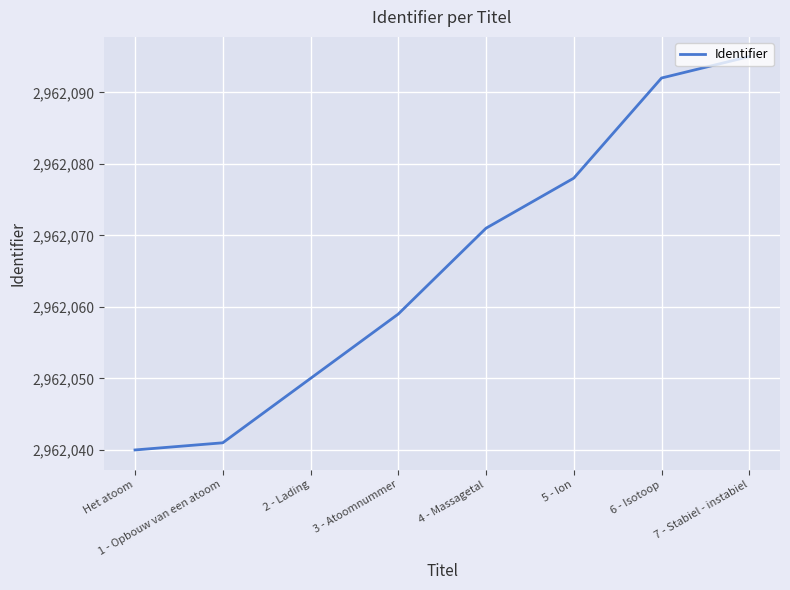

What position from the right is 4 - Massagetal?

4